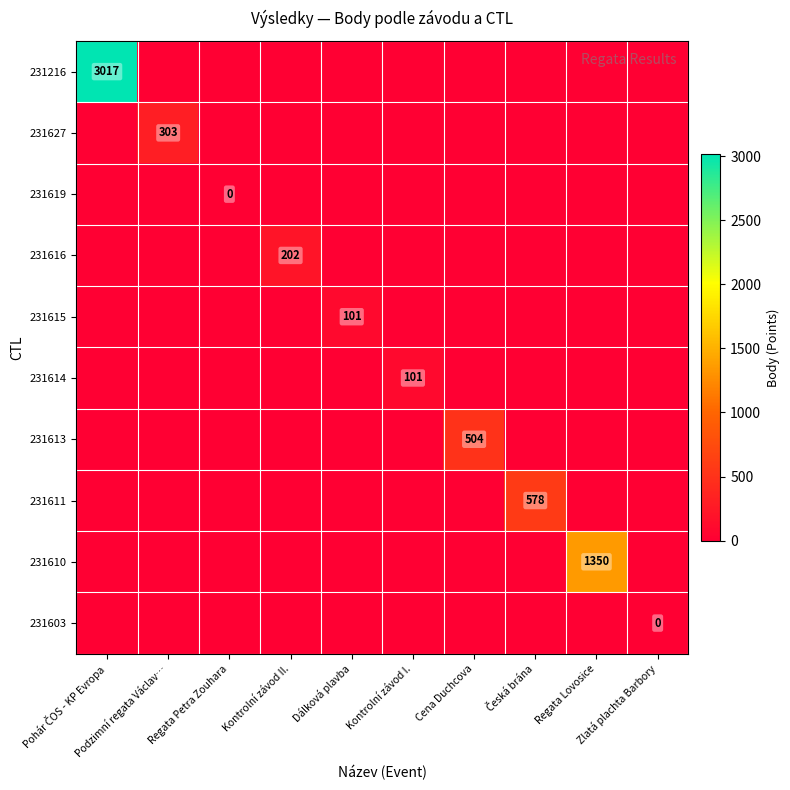

Between Podzimní regata Václav… and Česká brána, which series saw the biggest shift?

231611